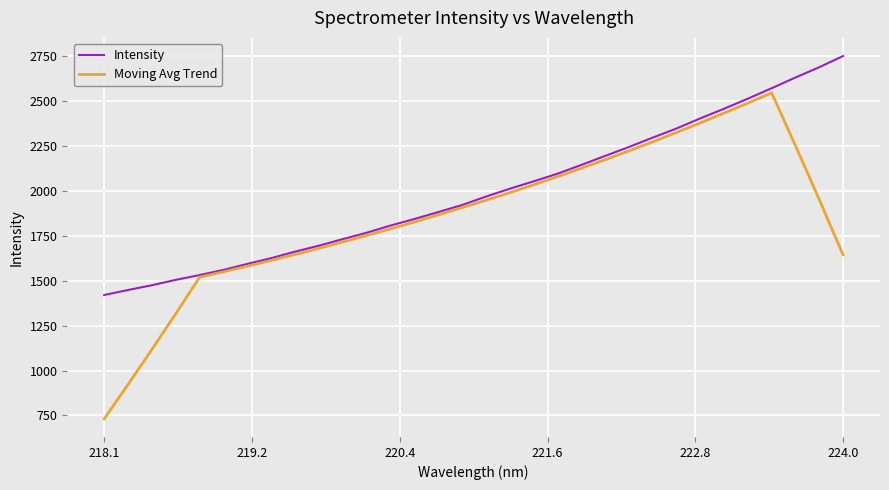

Which series has the largest total across all categories?

Intensity